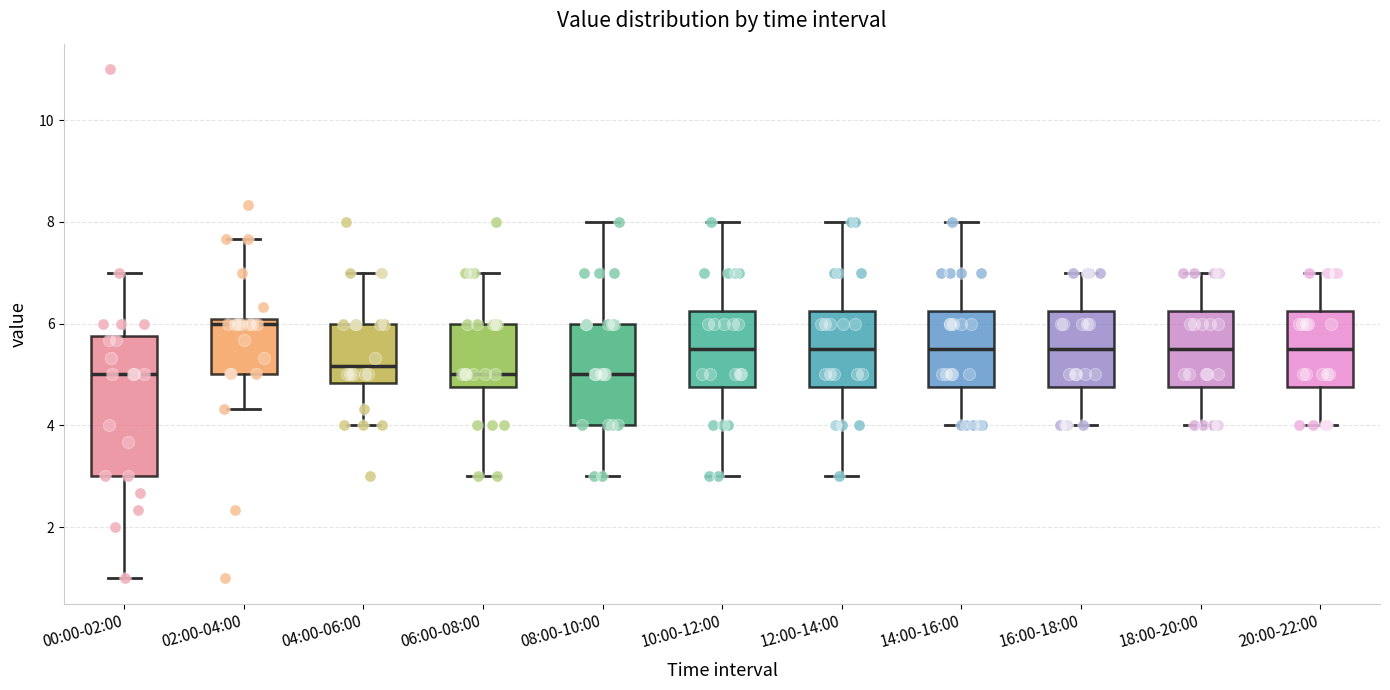

Which box is the tallest, from its lower edge to its upper edge?

00:00-02:00